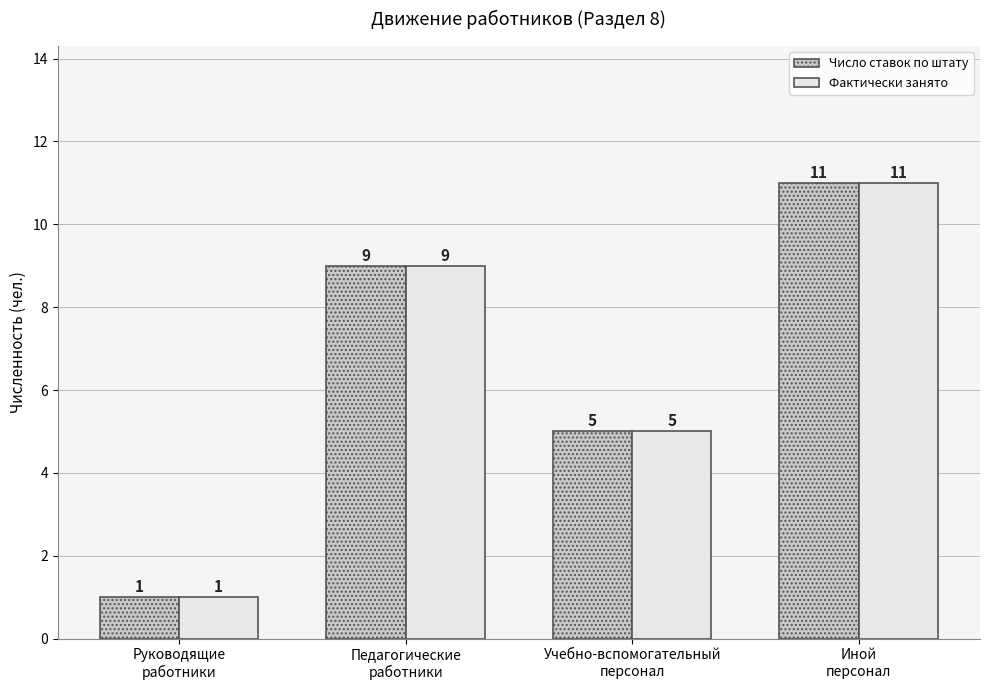

What is the maximum value shown in the chart?

11